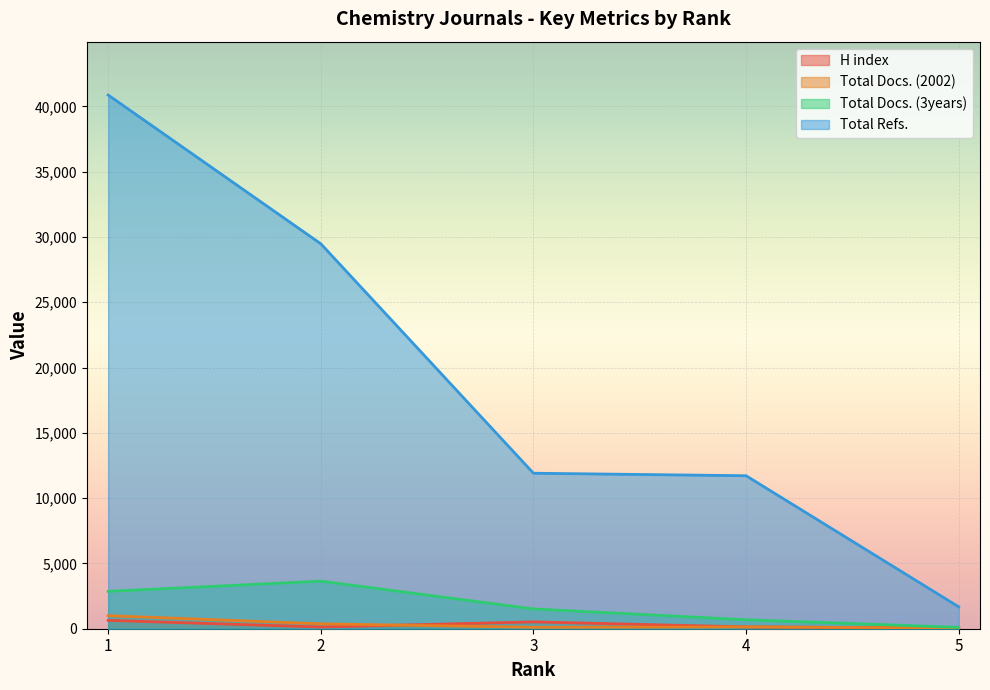

True or false: Total Refs. and H index cross at least once.

False